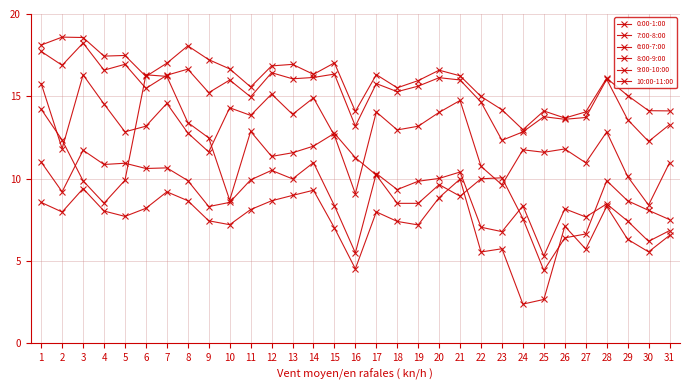

Is this an area chart (filled region under the line)?

No